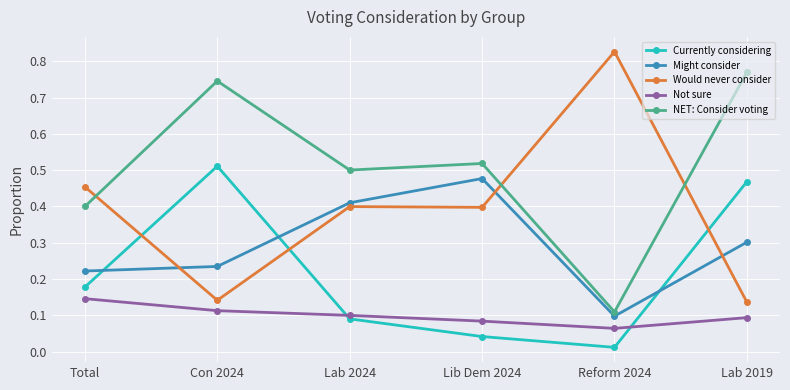

How many lines are shown in the chart?

5